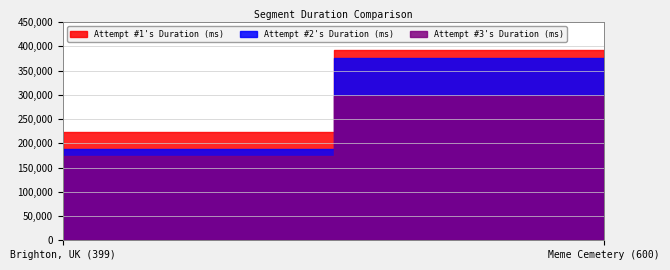

What is the total value across all series at Meme Cemetery (600)?

1066886